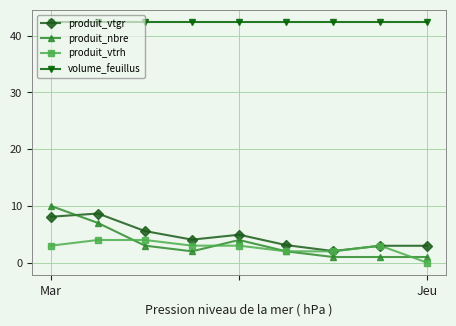

Which series has the widest spread of values?

produit_nbre